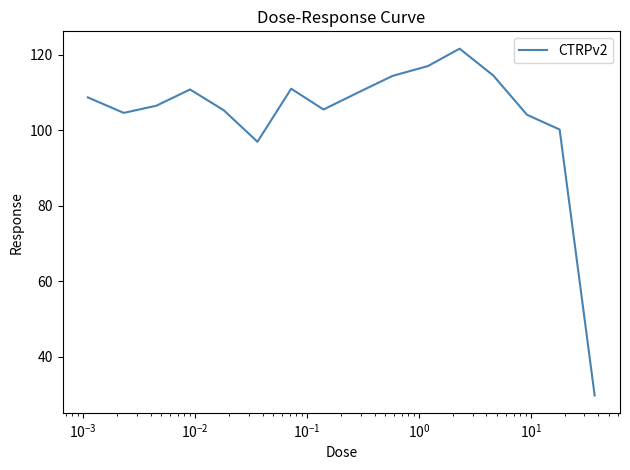

What is the greatest value displayed?

121.6